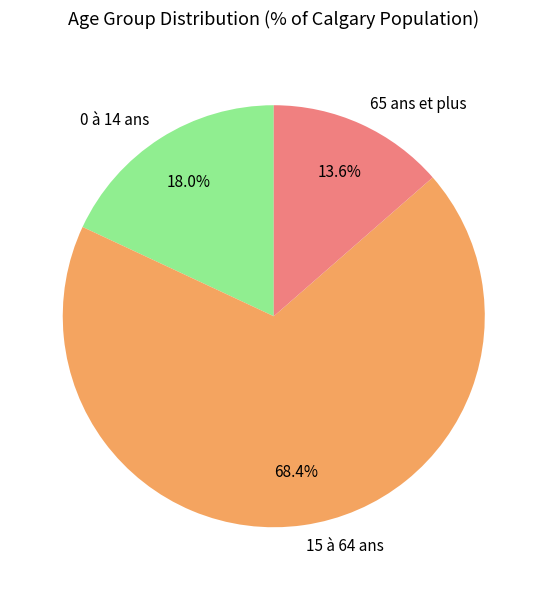

Is there any slice that represents more than half of the pie?

Yes